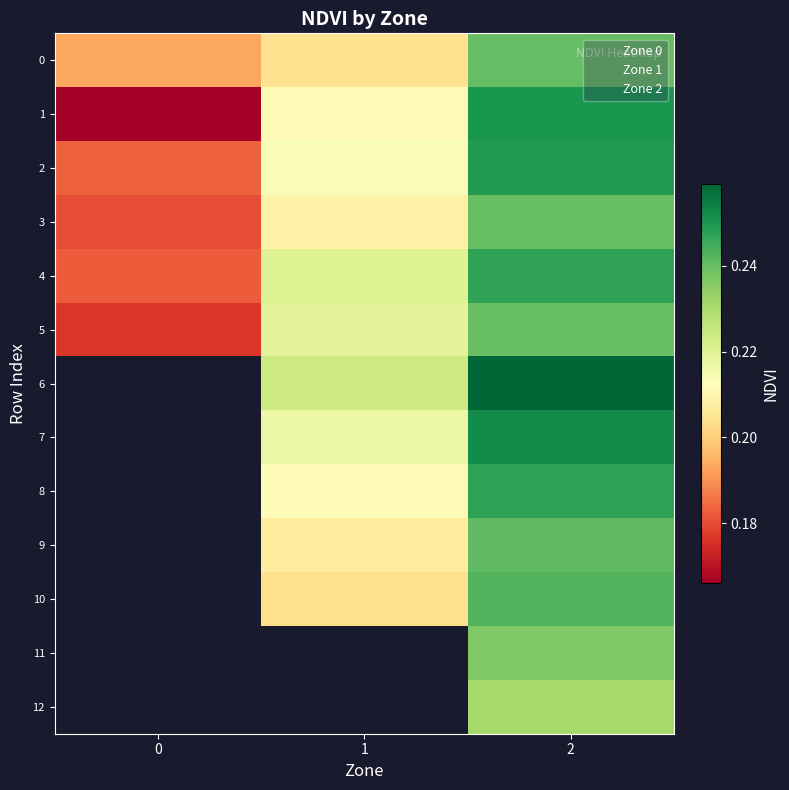

Where does the 8 series first go above 0?

1